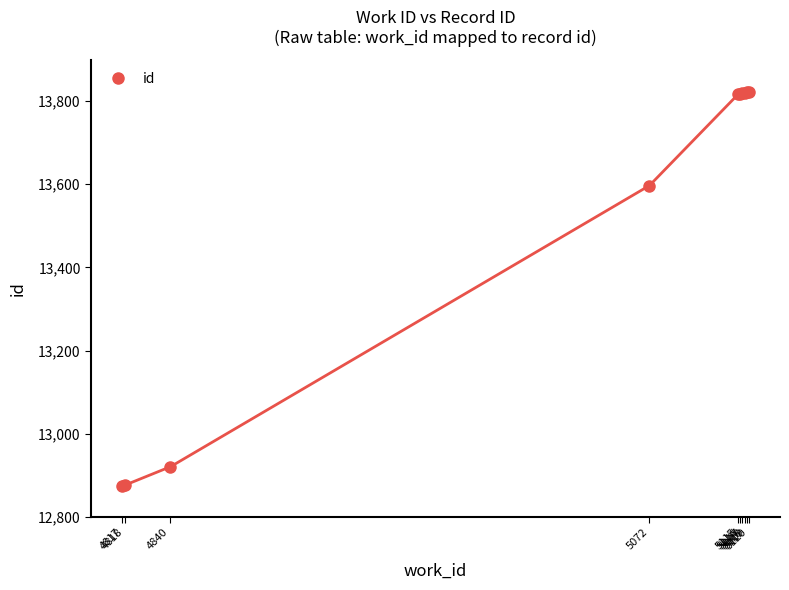

Reading left to right, transcribe all the data shown in this chart.

4817=12875	4818=12876	4840=12920	5072=13597	5115=13817	5116=13818	5117=13819	5118=13820	5119=13821	5120=13822